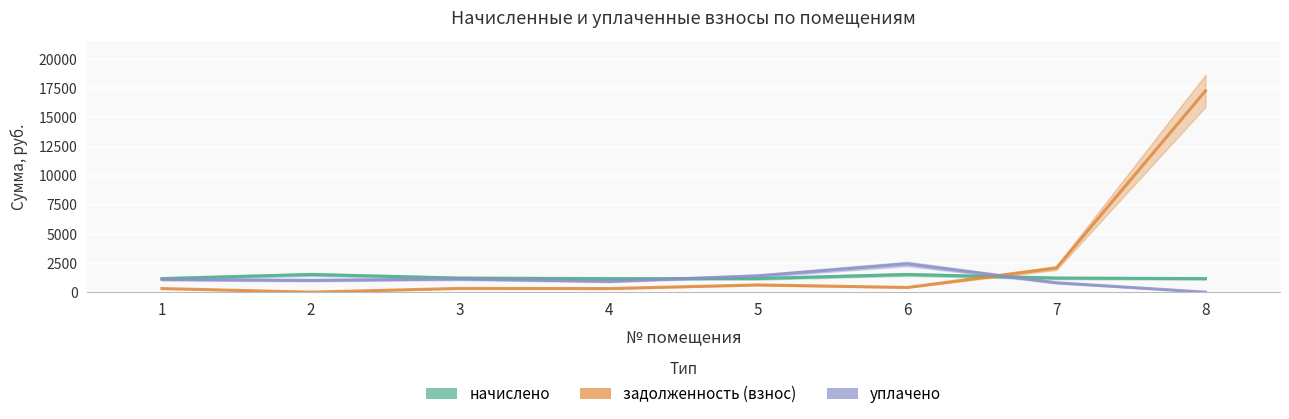

Does the chart display data point markers on the line(s)?

No